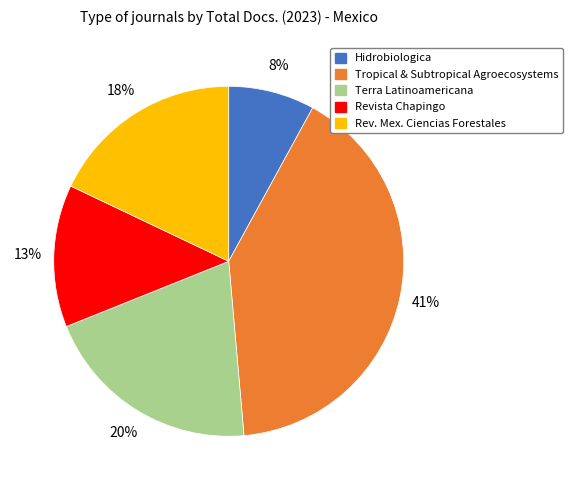

Is there a majority slice in this chart?

No